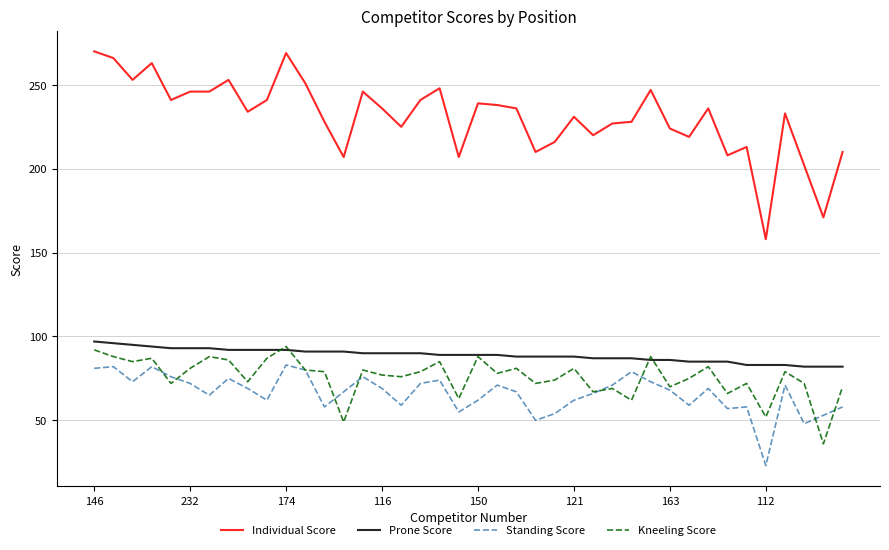

Which series has the widest spread of values?

Individual Score